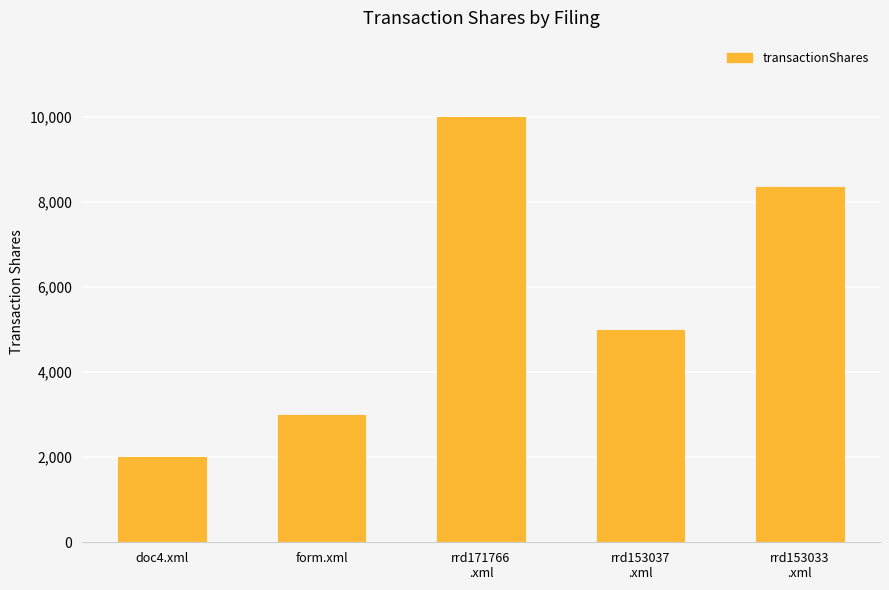

What is the difference between the maximum and minimum values?

8000